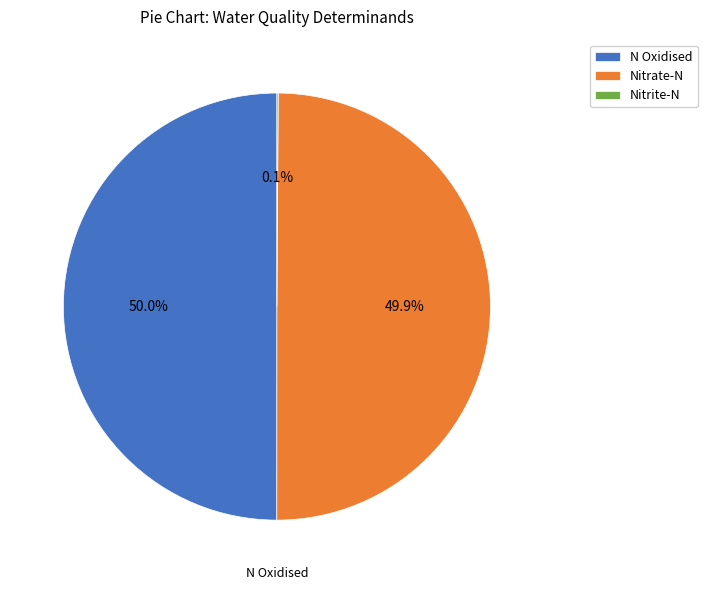

What percentage is the Nitrate-N slice, to the nearest percent?

50%